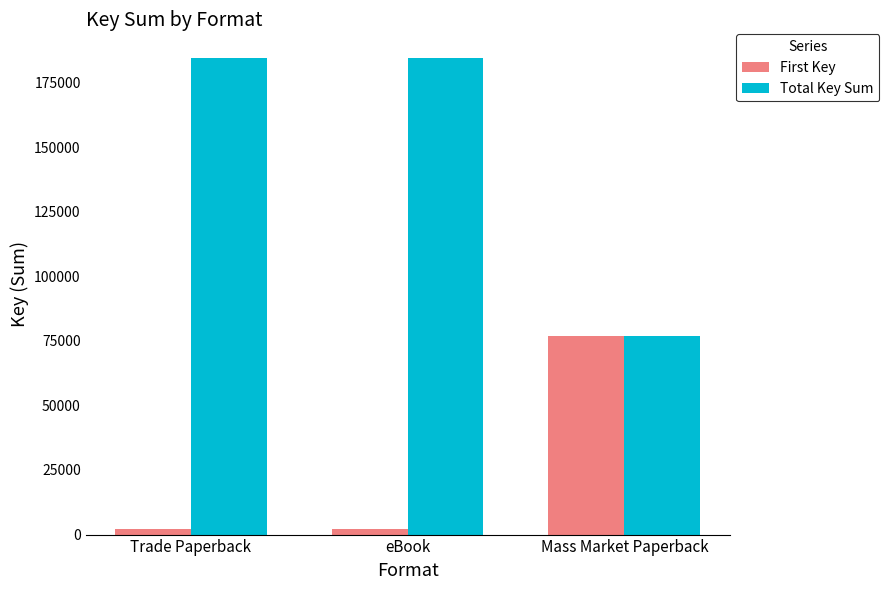

What is the label of the 2nd bar from the left?

eBook